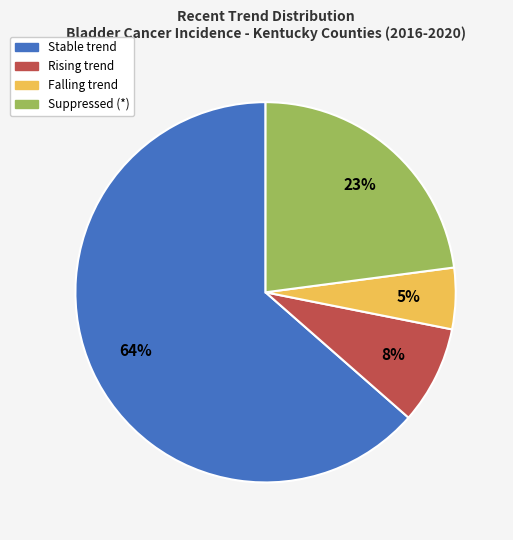

How many slices are in this pie chart?

4